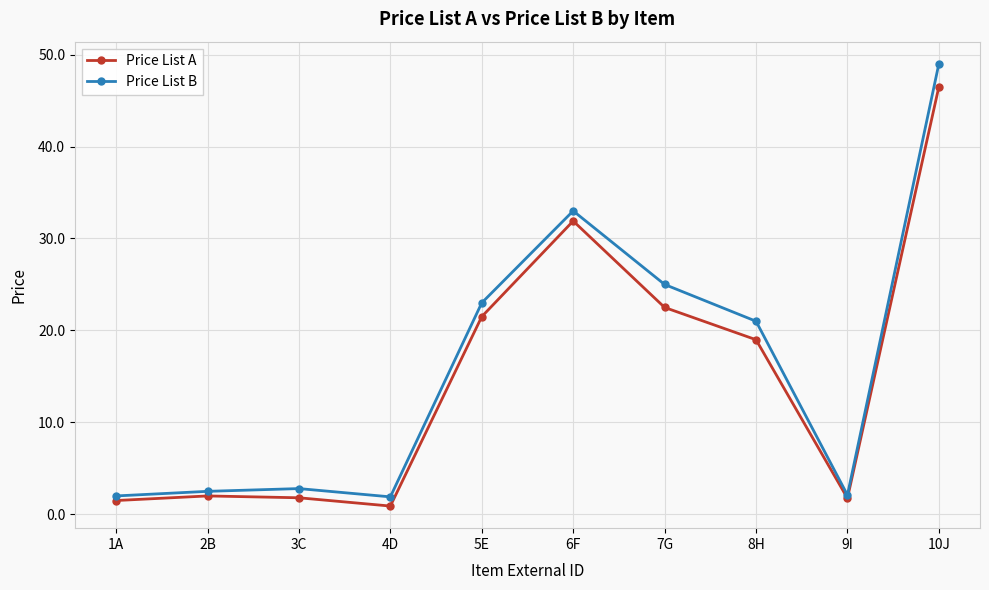

What is the average value of the Price List A series?

14.9